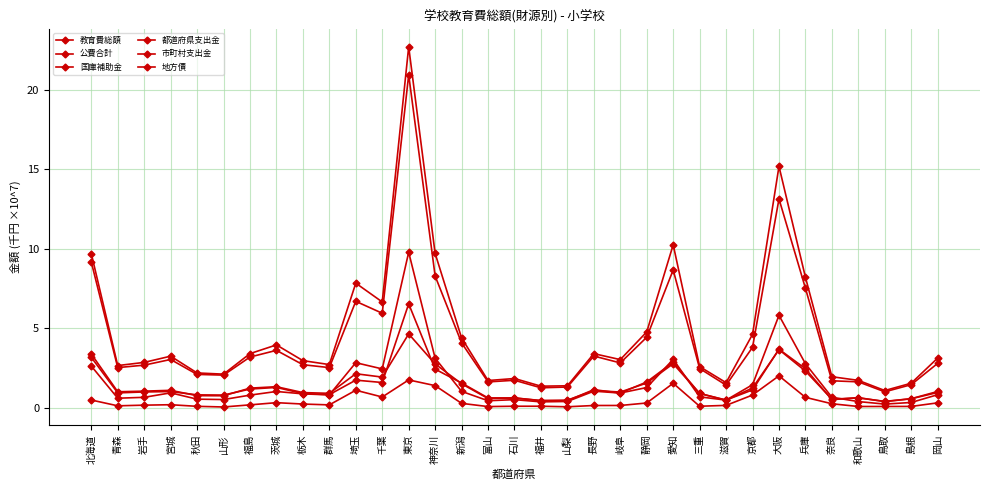

Between 愛知 and 石川, which is larger?

愛知